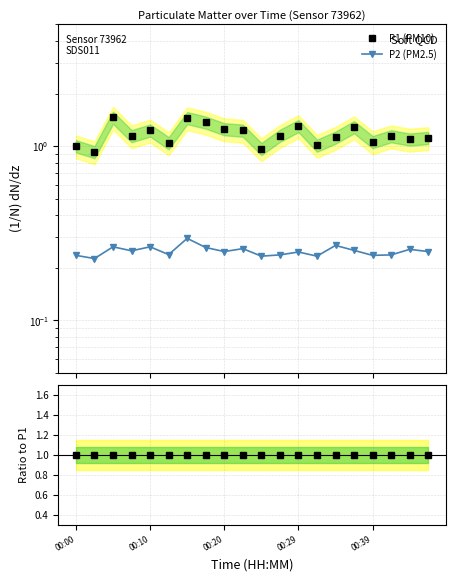

True or false: P2 (PM2.5) has a value of 0.2 at 00:20.

True